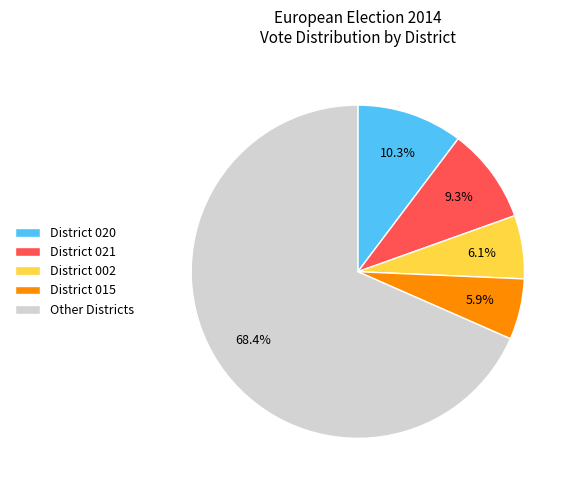

How many slices are in this pie chart?

5